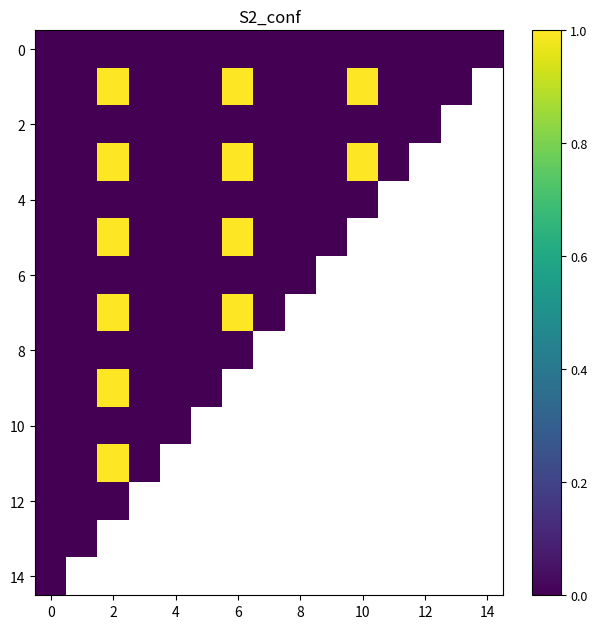

Is the value of 10 at 14 greater than the value of 0 at 8?

No